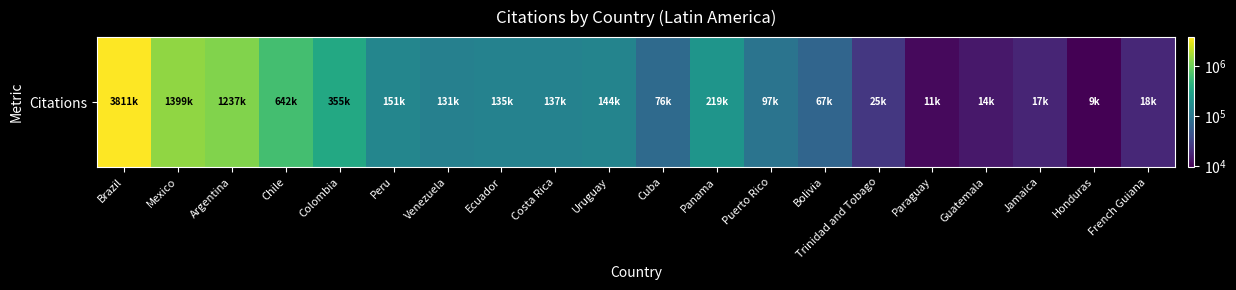

Reading left to right, transcribe all the data shown in this chart.

3811834	1399778	1237896	642716	355509	151677	131465	135570	137638	144121	76936	219901	97355	67281	25386	11137	14041	17782	9663	18794